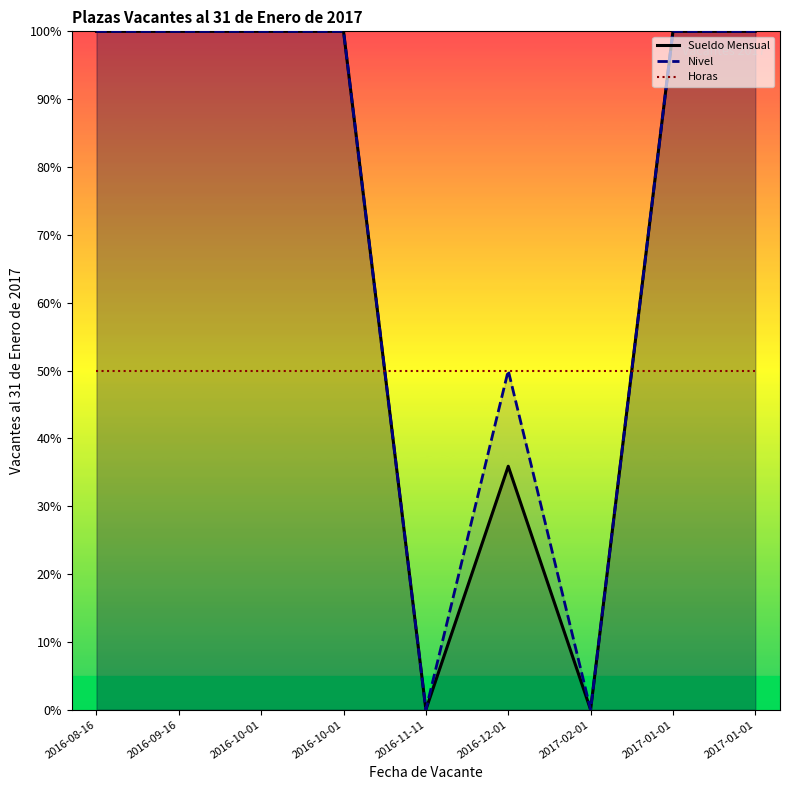

How many values in the Sueldo Mensual series are below 100?

3